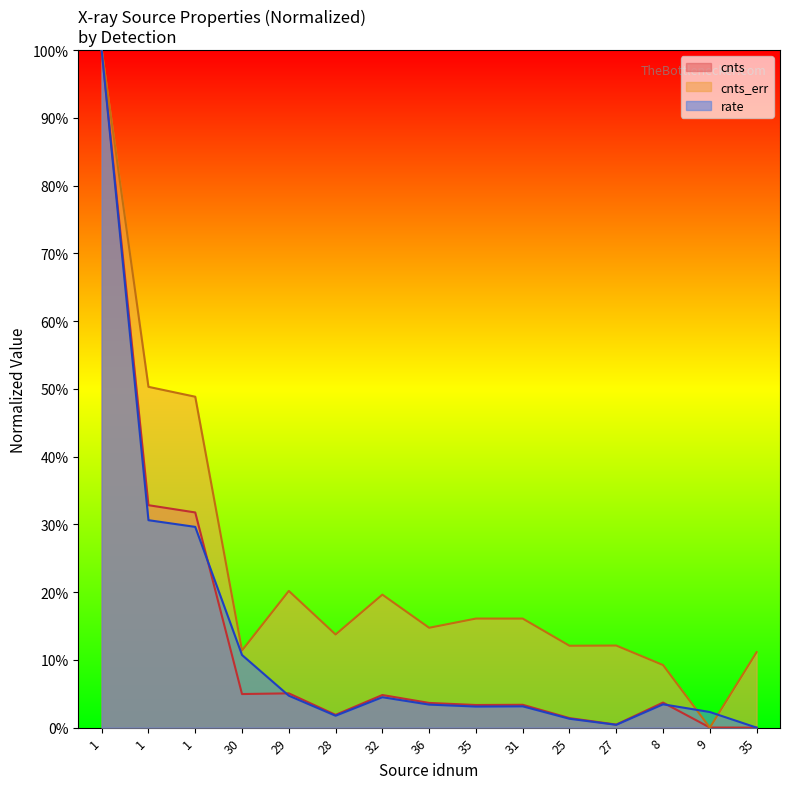

What is the sum of all cnts values?

197.2